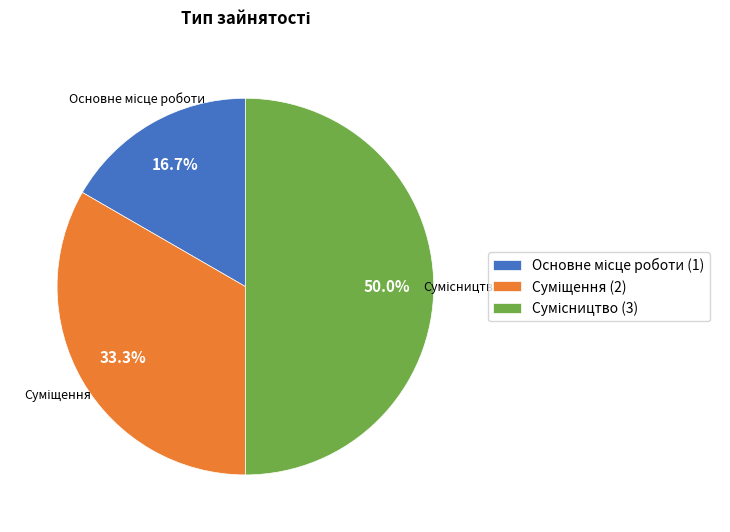

How many segments does this pie chart have?

3